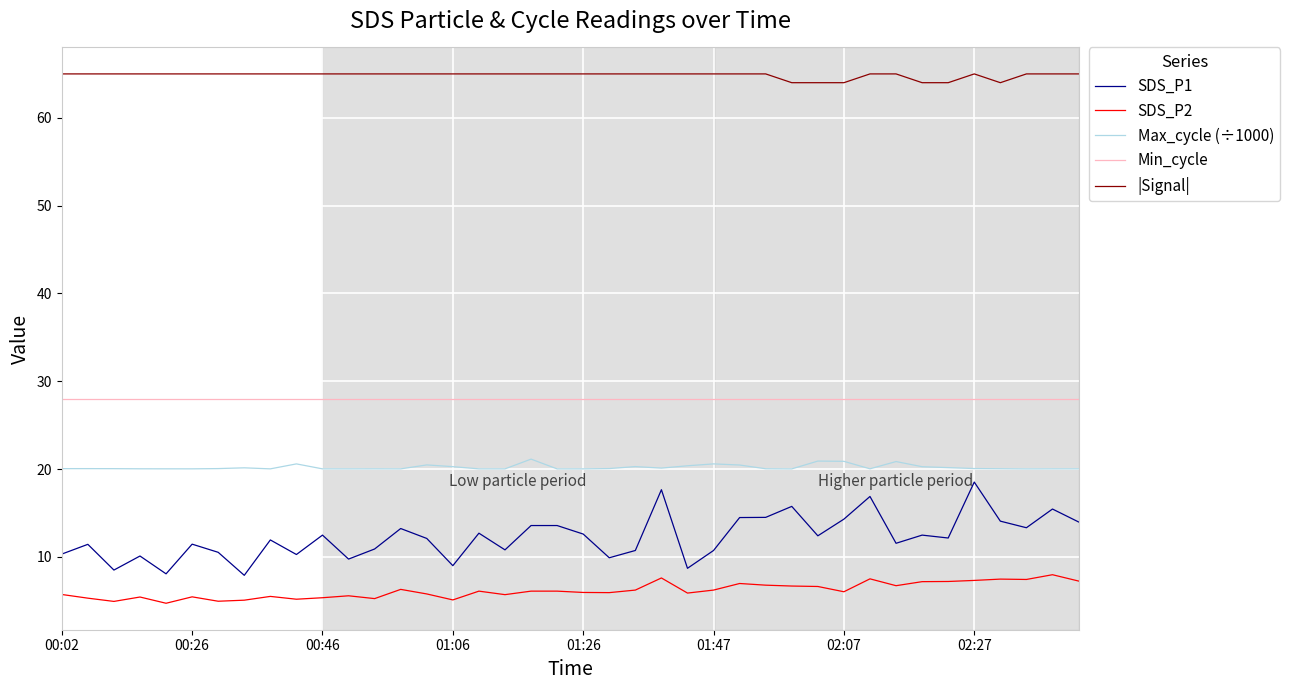

How many lines are shown in the chart?

5